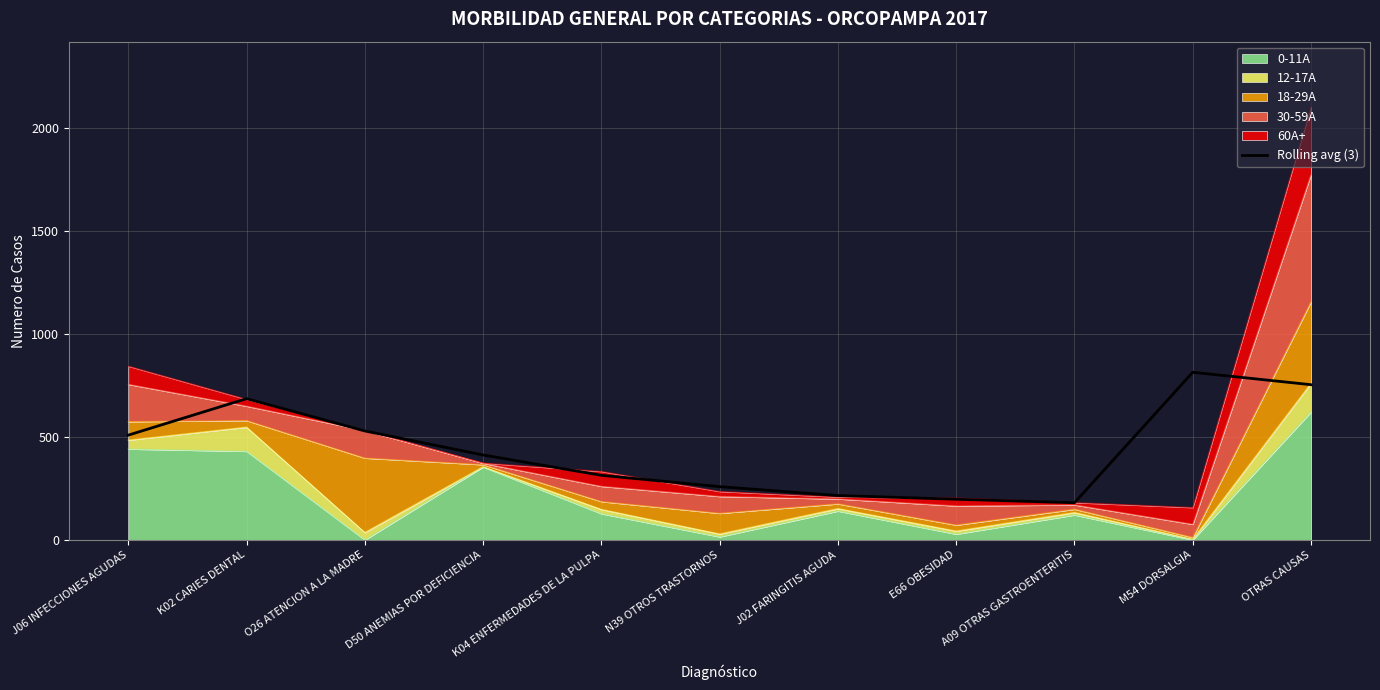

How many lines are shown in the chart?

1